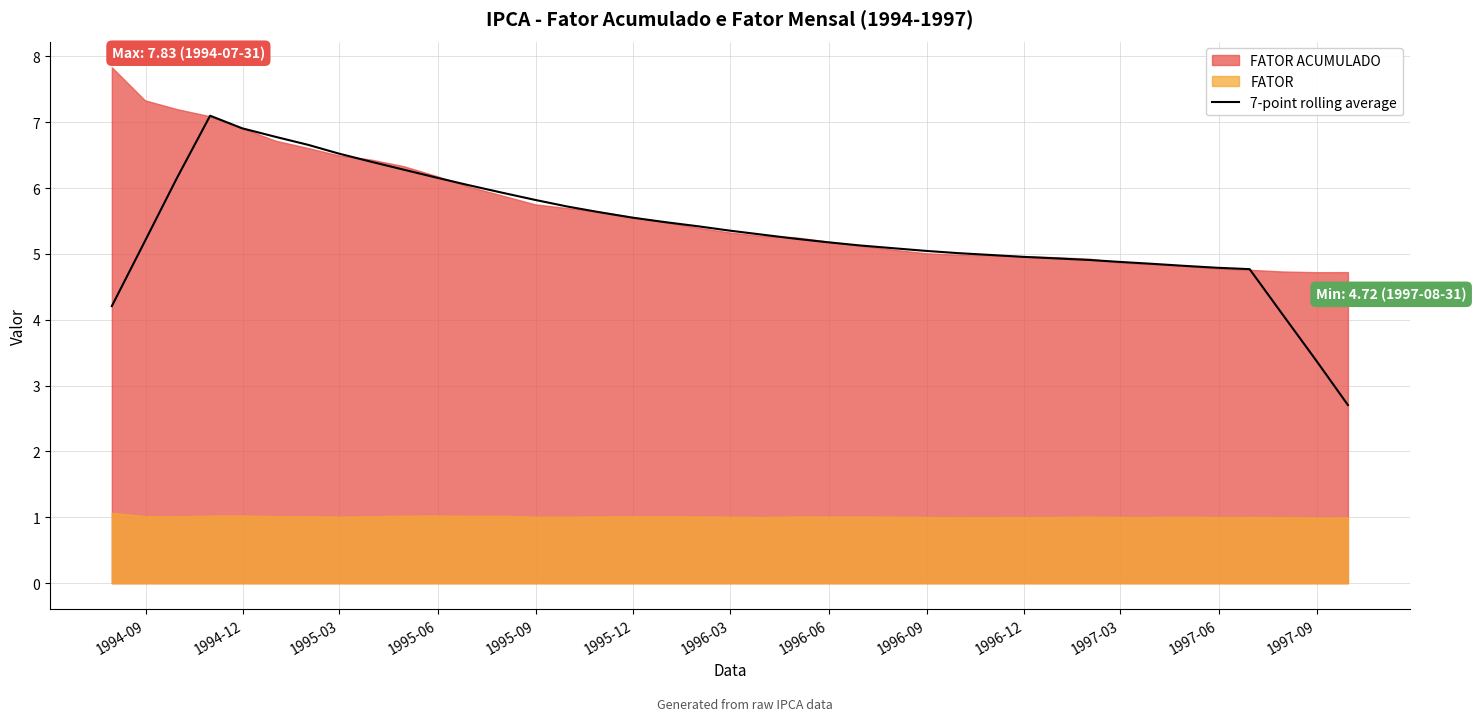

What is the minimum value for 7-point rolling average?

2.7